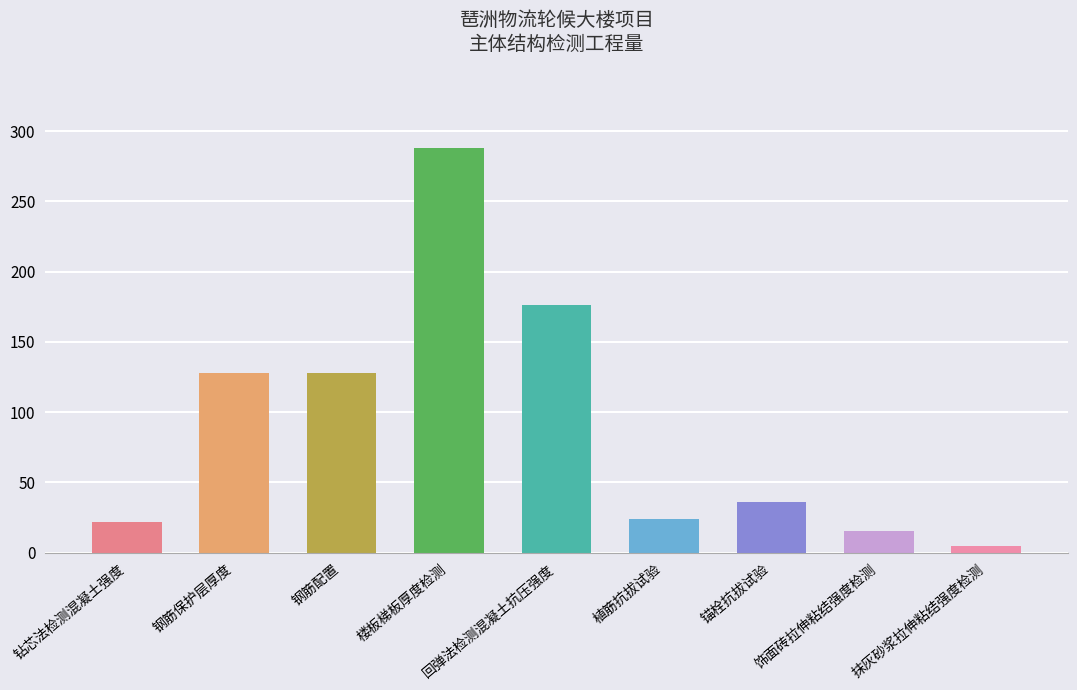

What is the smallest value displayed?

5